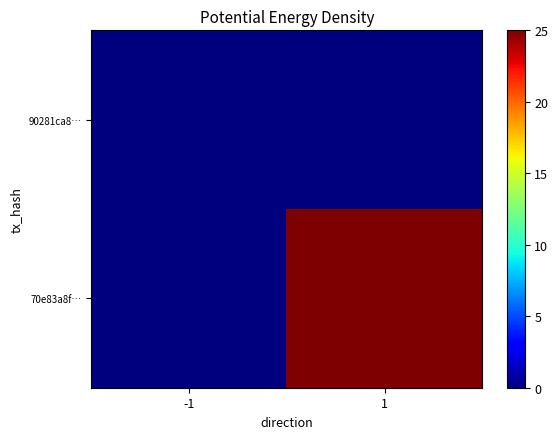

Rank the series by their average value, from highest to lowest.

70e83a8f…, 90281ca8…